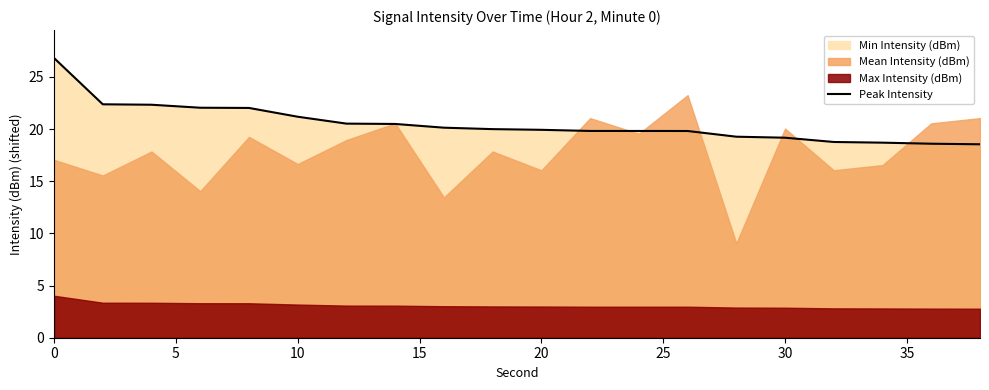

True or false: there are more than 2 points higher than both neighbors.

False